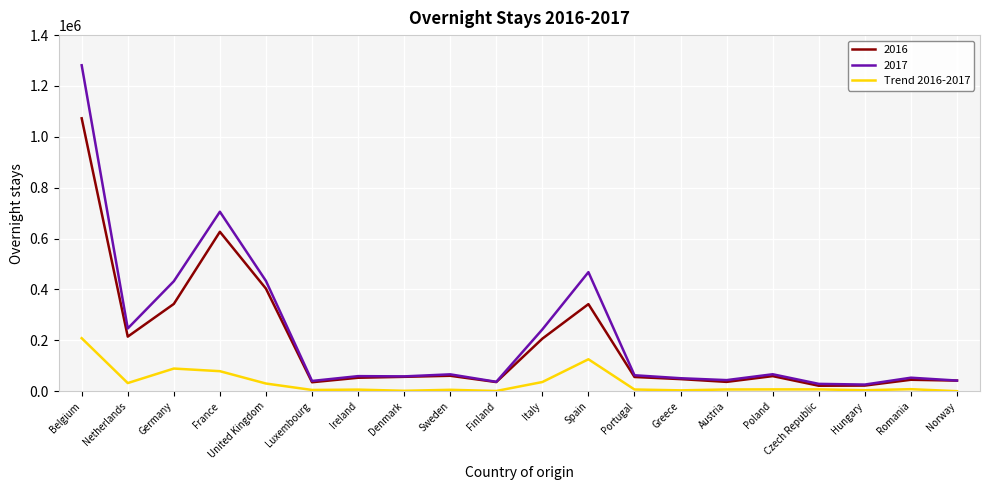

Is the value of Trend 2016-2017 at Netherlands greater than the value of 2017 at Netherlands?

No